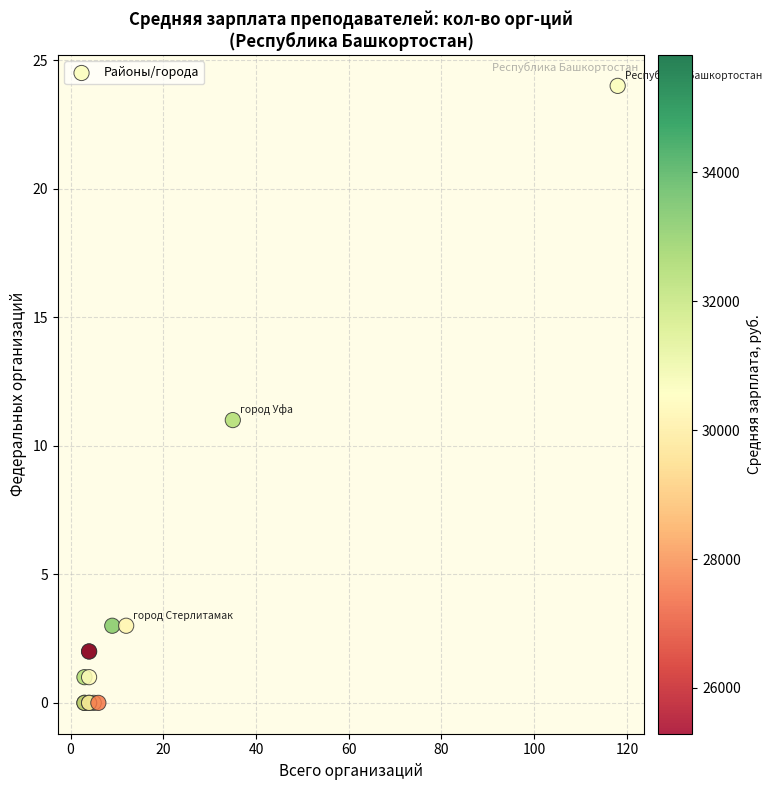

What Y value in the scatter plot is closest to 12?

11